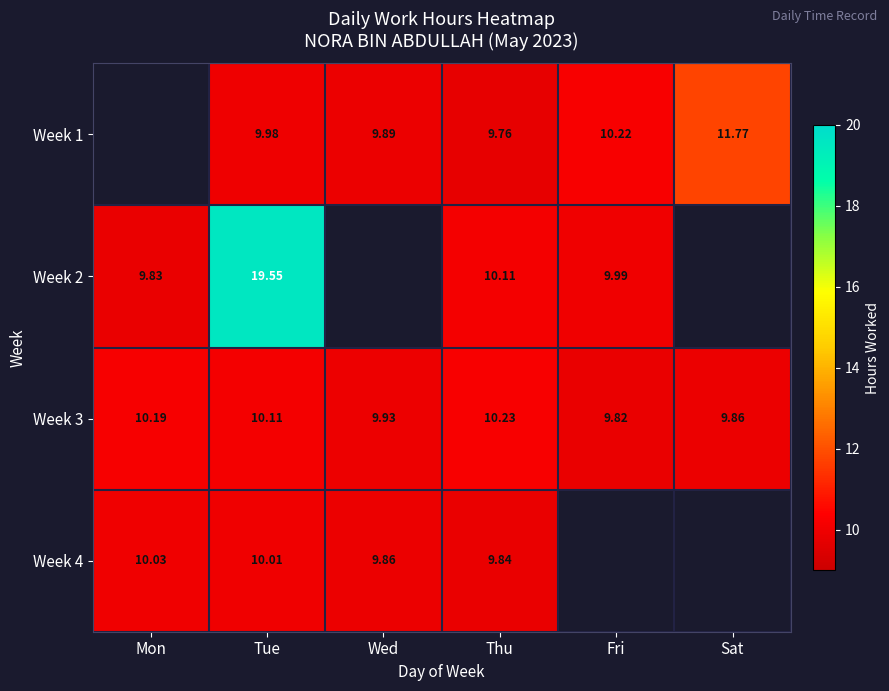

Is the value of Week 2 at Thu greater than the value of Week 3 at Mon?

No